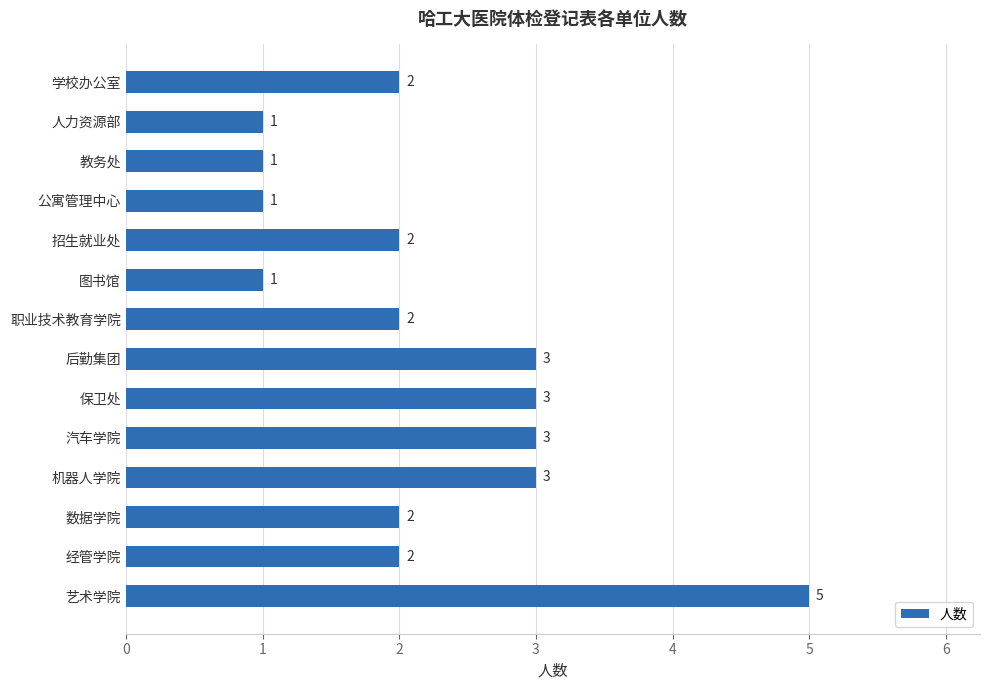

What is the ratio of the value at 图书馆 to the value at 教务处?

1.0